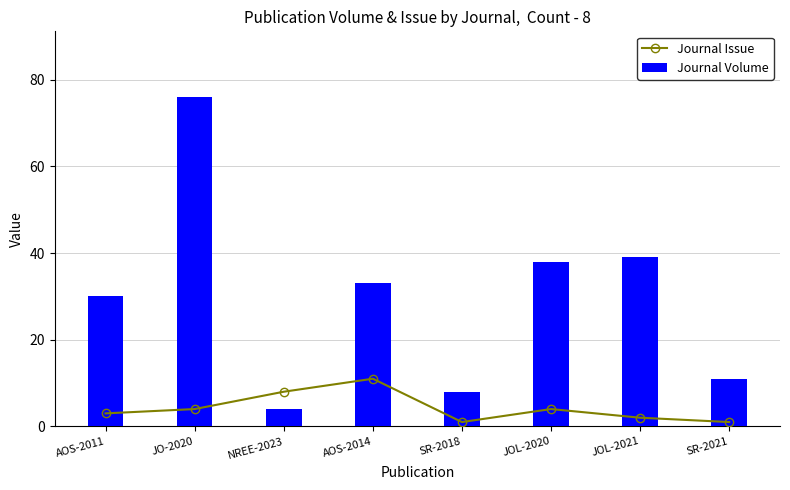

What is the spread (max minus min) of values at SR-2018?

7